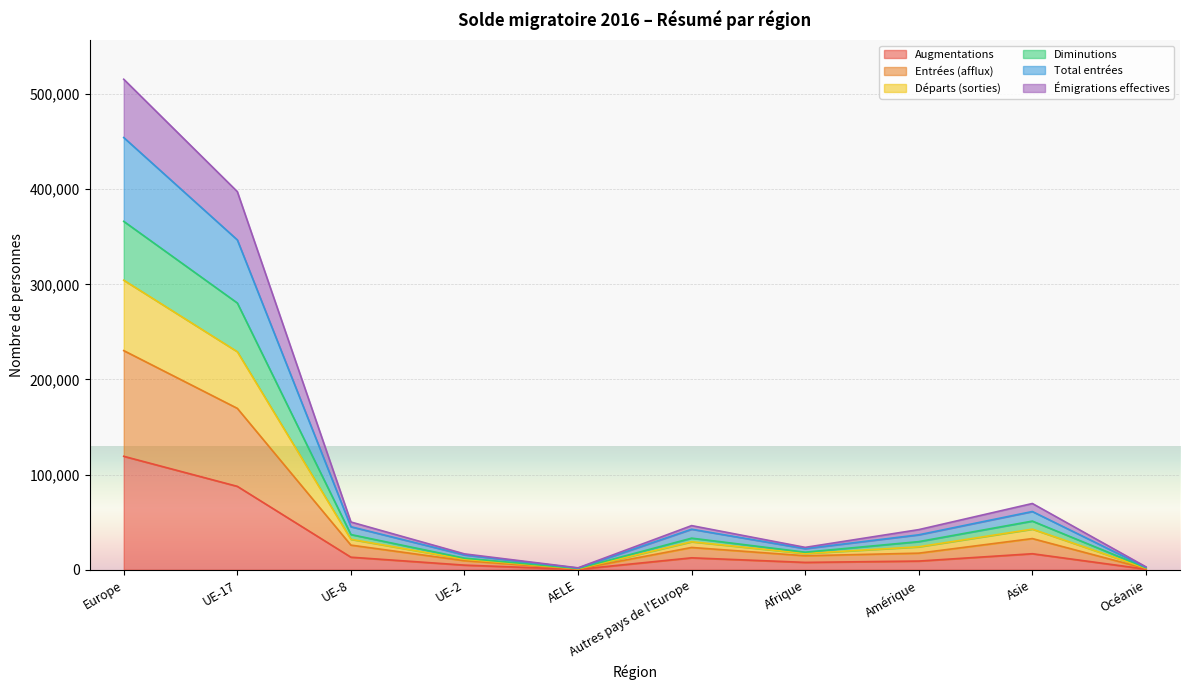

Is the value of Augmentations at Afrique greater than the value of Départs (sorties) at Europe?

No